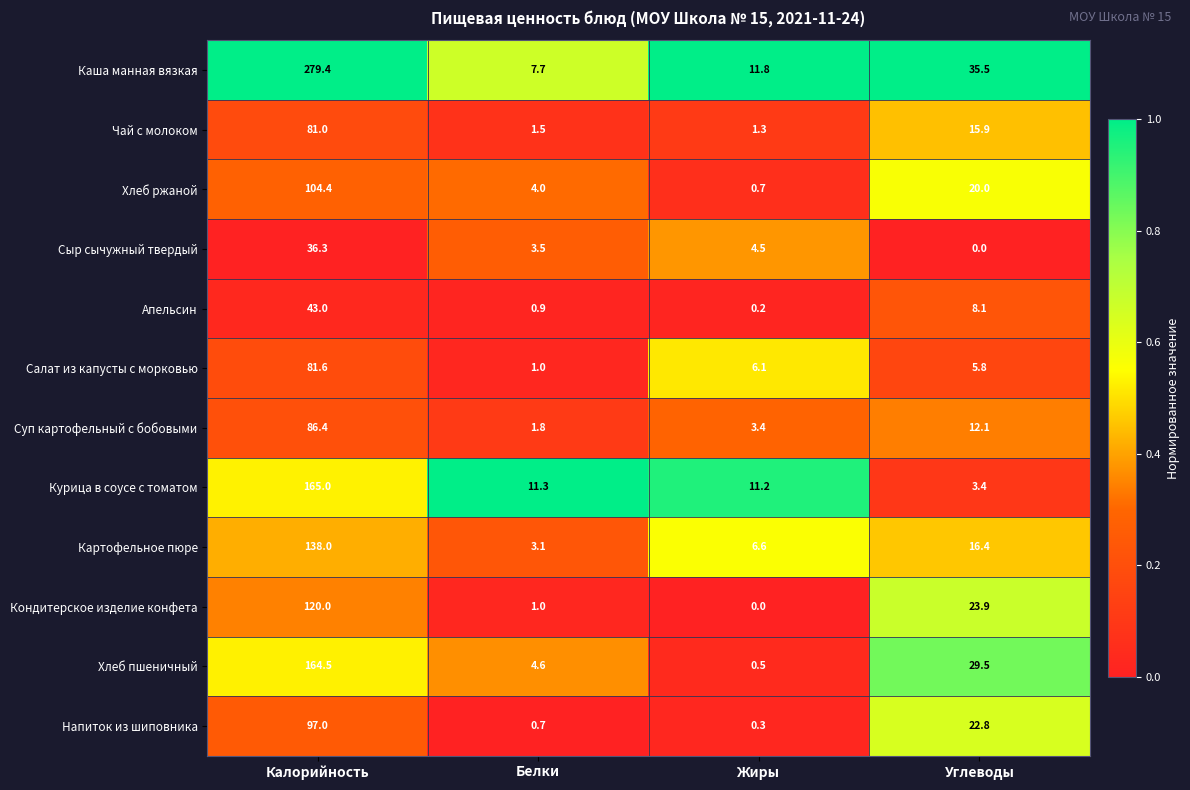

Which series has the widest spread of values?

Каша манная вязкая